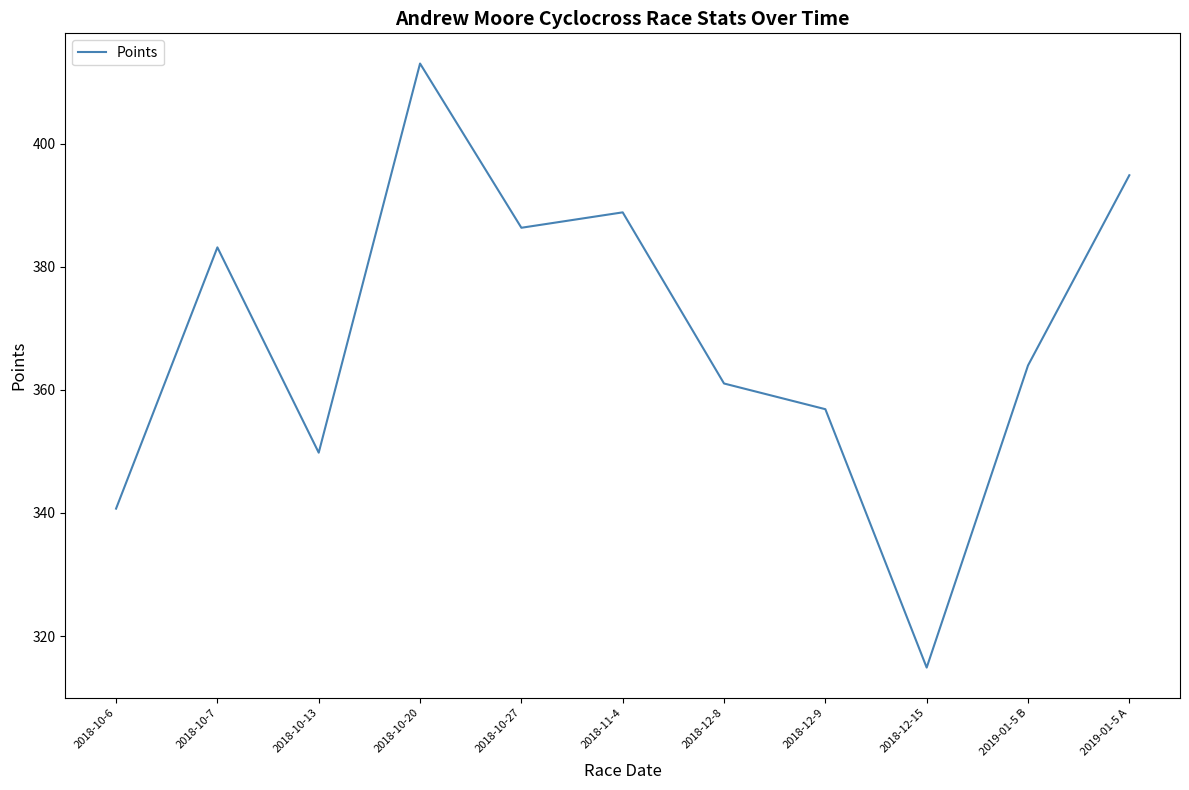

What is the difference between the values at 2018-12-9 and 2019-01-5 B?

7.1